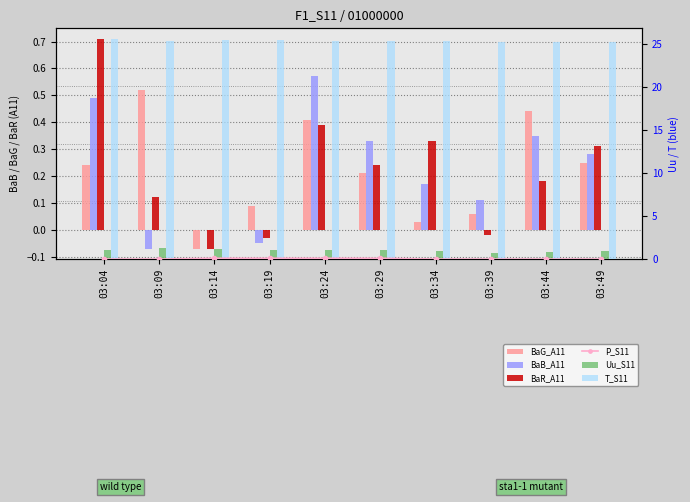

At which label is Uu_S11 closest to 1?

03:19